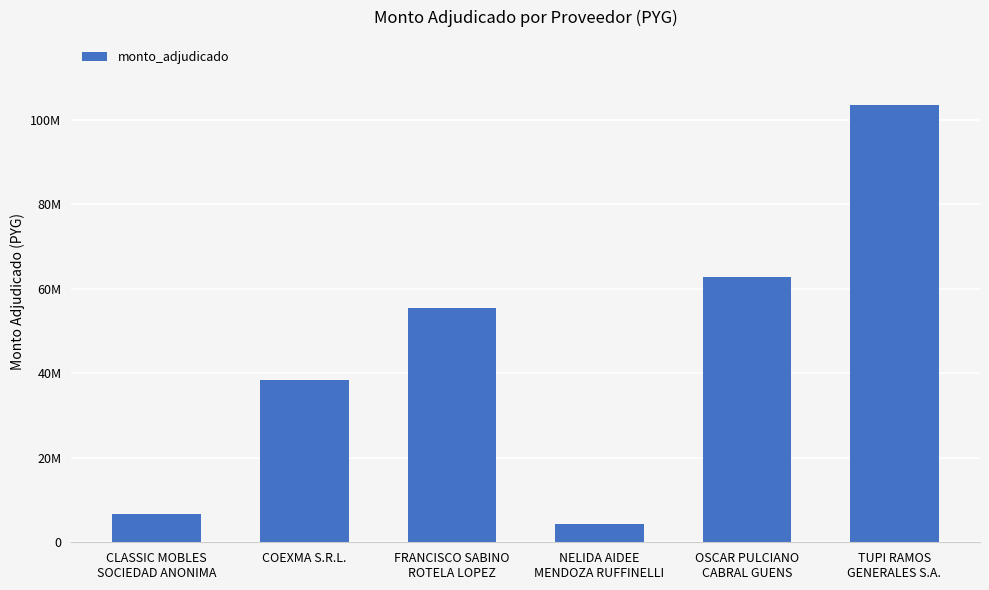

Reading left to right, extract all data points from this chart.

6800000	38500000	55547000	4400000	62720000	103428000